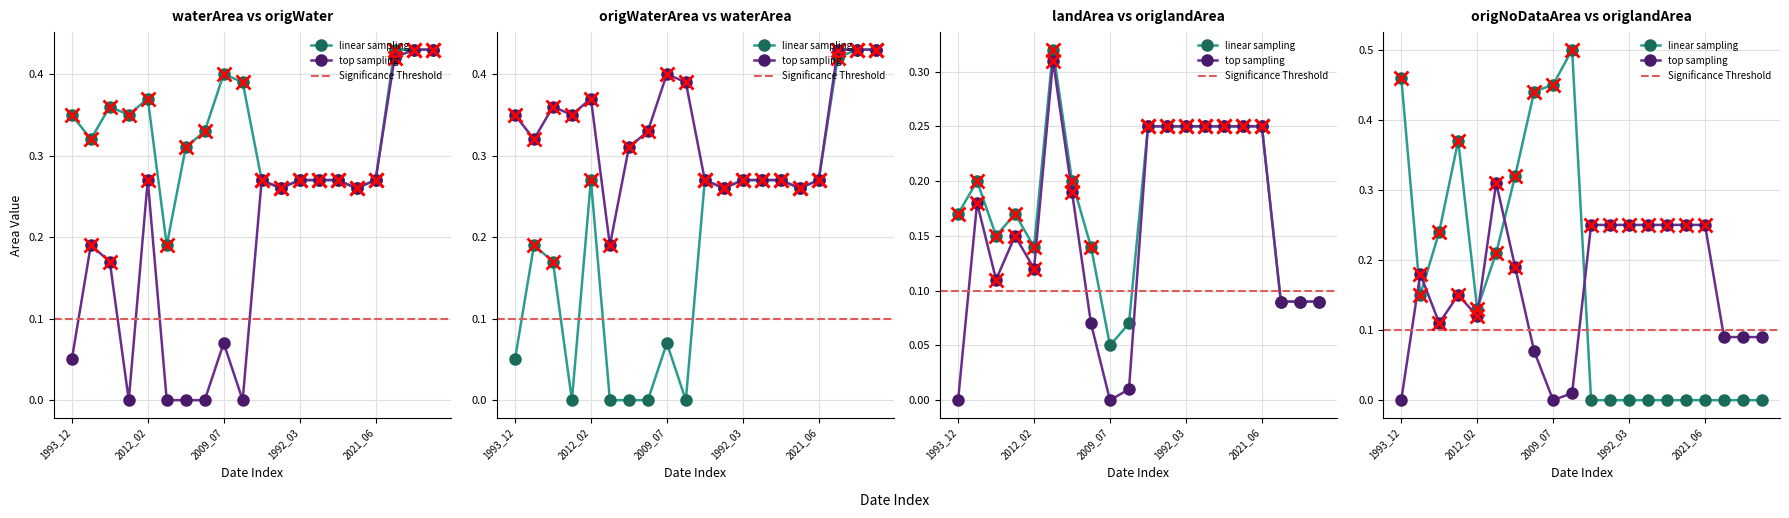

What is the difference between the highest and lowest values at 2003_02?

0.4